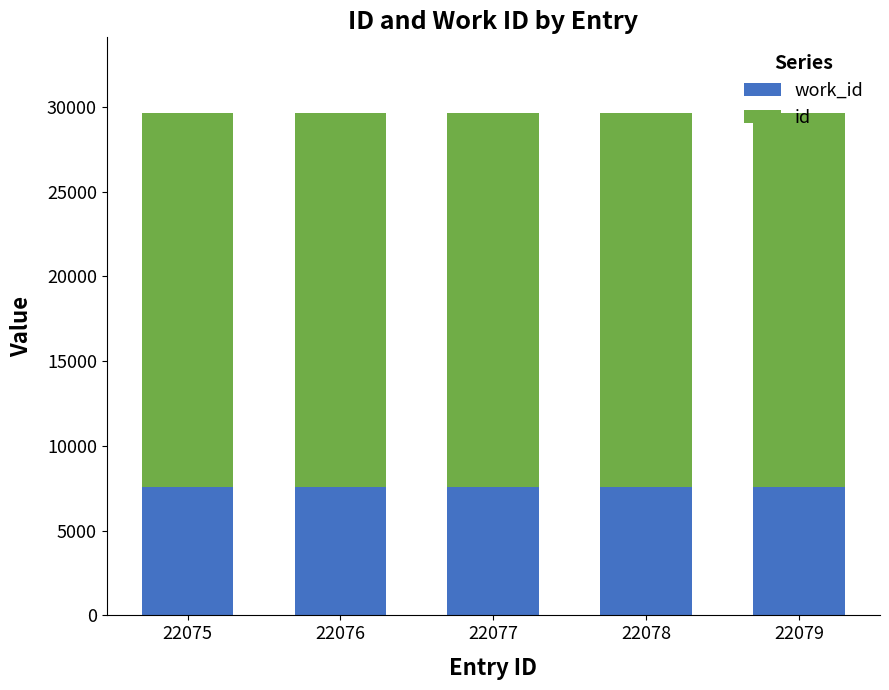

How many bars are there in total?

5